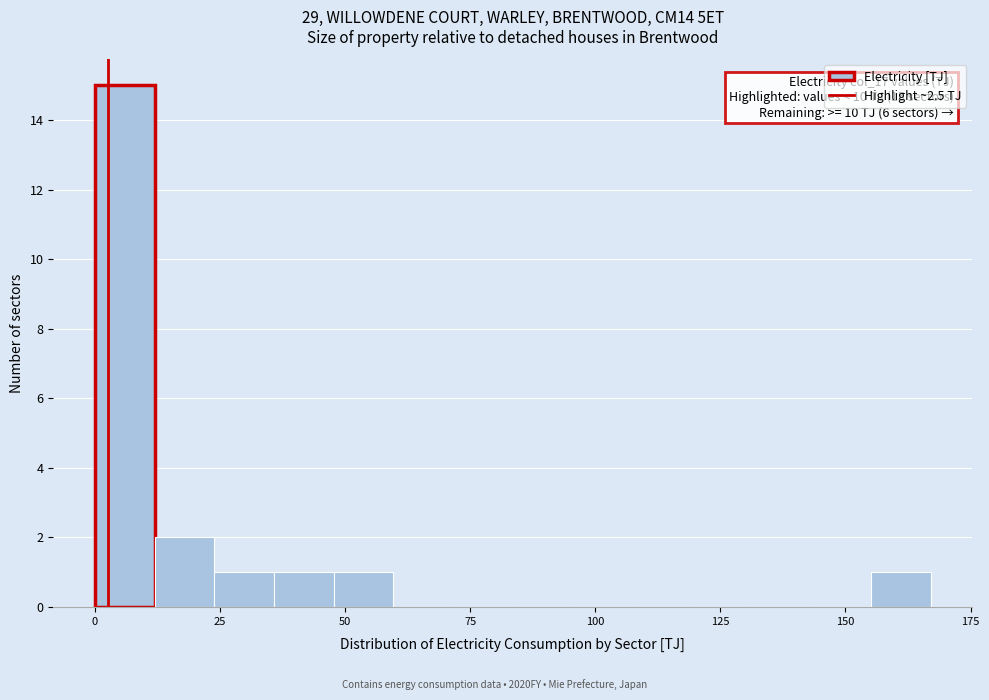

Around what value on the x-axis is the tallest bar? Give the approximate position of its centre, as read against the axis.

5